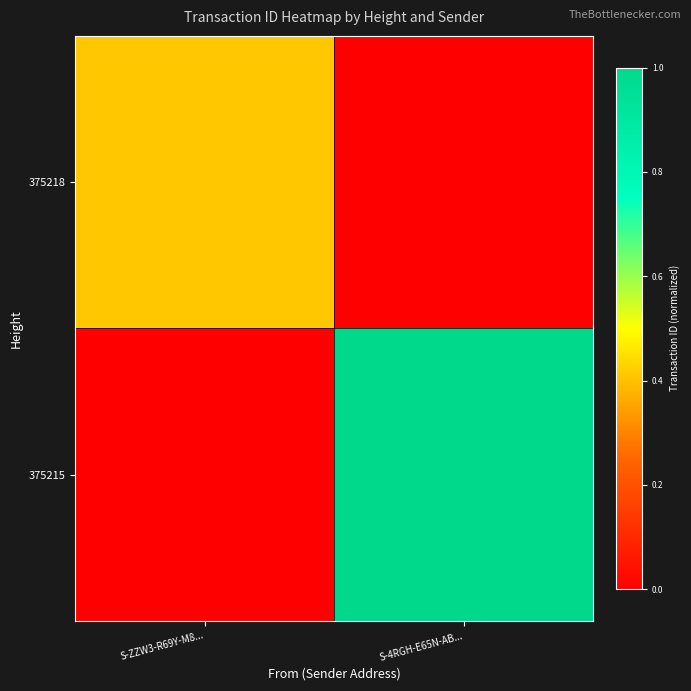

Which label corresponds to the smallest value in the chart?

S-4RGH-E65N-AB...